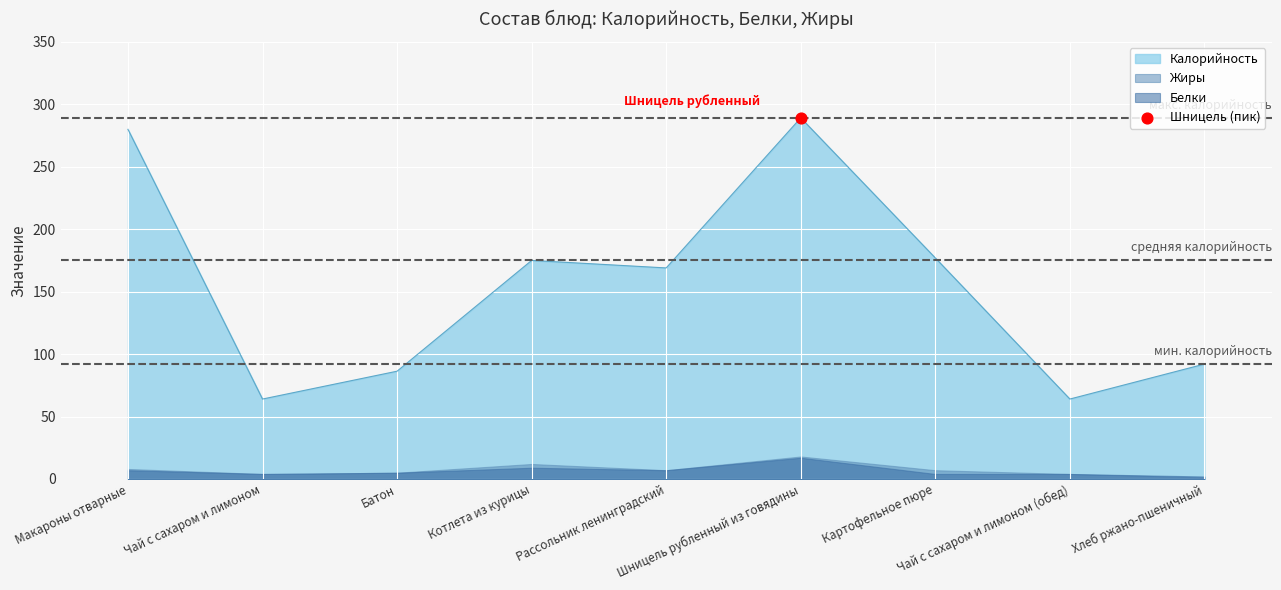

Is the value of Калорийность at Котлета из курицы greater than the value of Белки at Хлеб ржано-пшеничный?

Yes